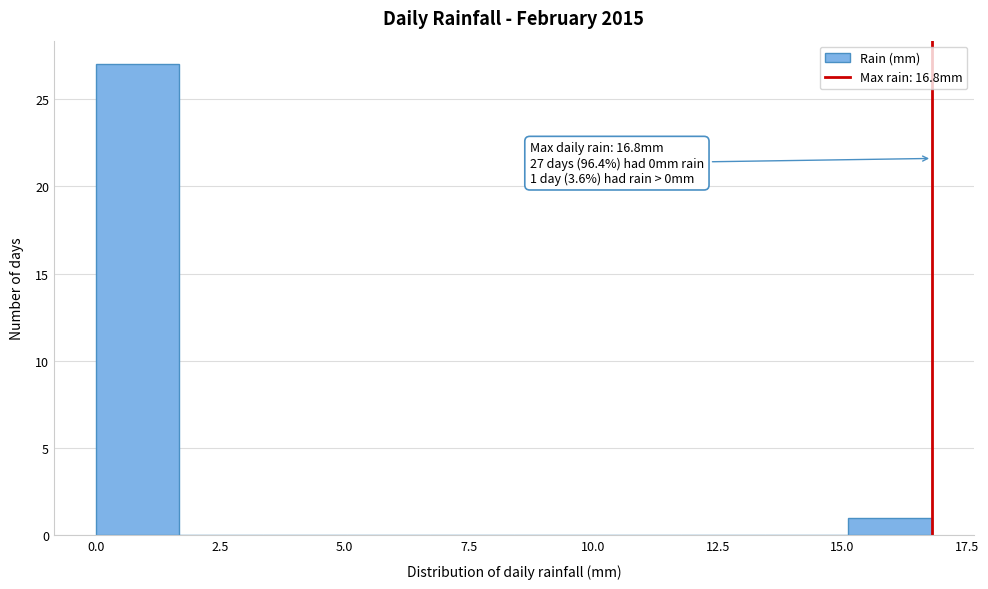

Around what value on the x-axis is the tallest bar? Give the approximate position of its centre, as read against the axis.

1.0